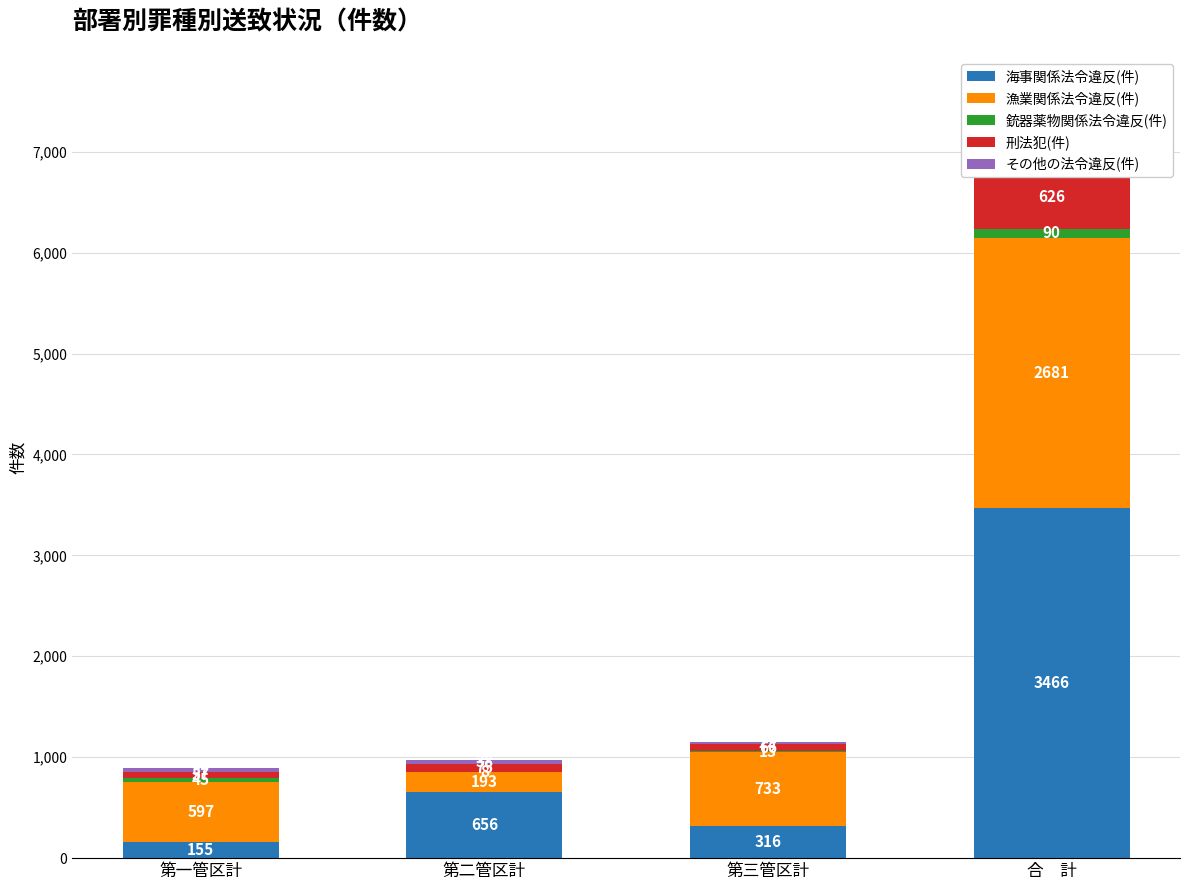

At which label is 刑法犯(件) closest to 341?

第二管区計